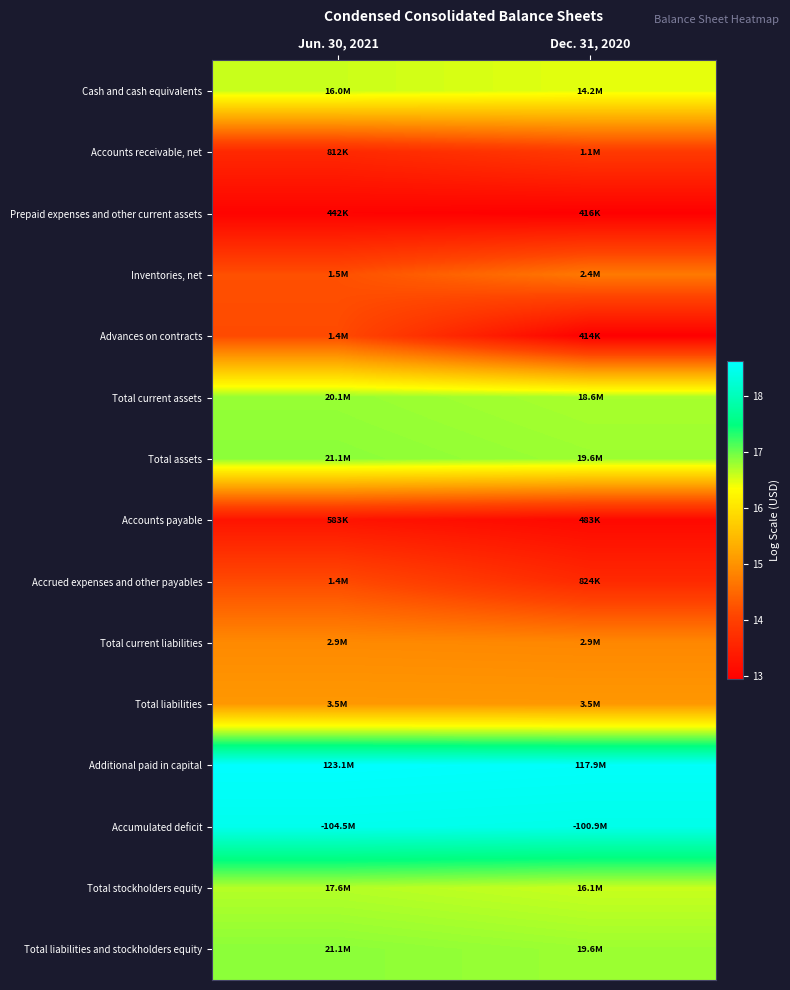

At Jun. 30, 2021, list the series in order from largest to smallest.

Additional paid in capital, Accumulated deficit, Total assets, Total liabilities and stockholders equity, Total current assets, Total stockholders equity, Cash and cash equivalents, Total liabilities, Total current liabilities, Inventories, net, Advances on contracts, Accrued expenses and other payables, Accounts receivable, net, Accounts payable, Prepaid expenses and other current assets